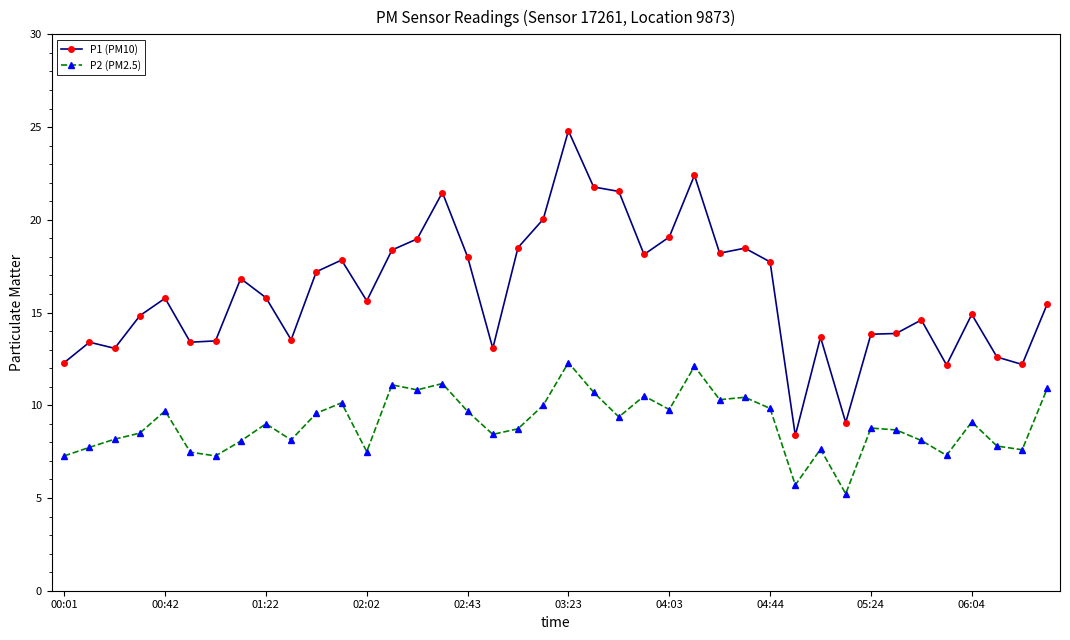

Which series has the largest range (max minus min)?

P1 (PM10)